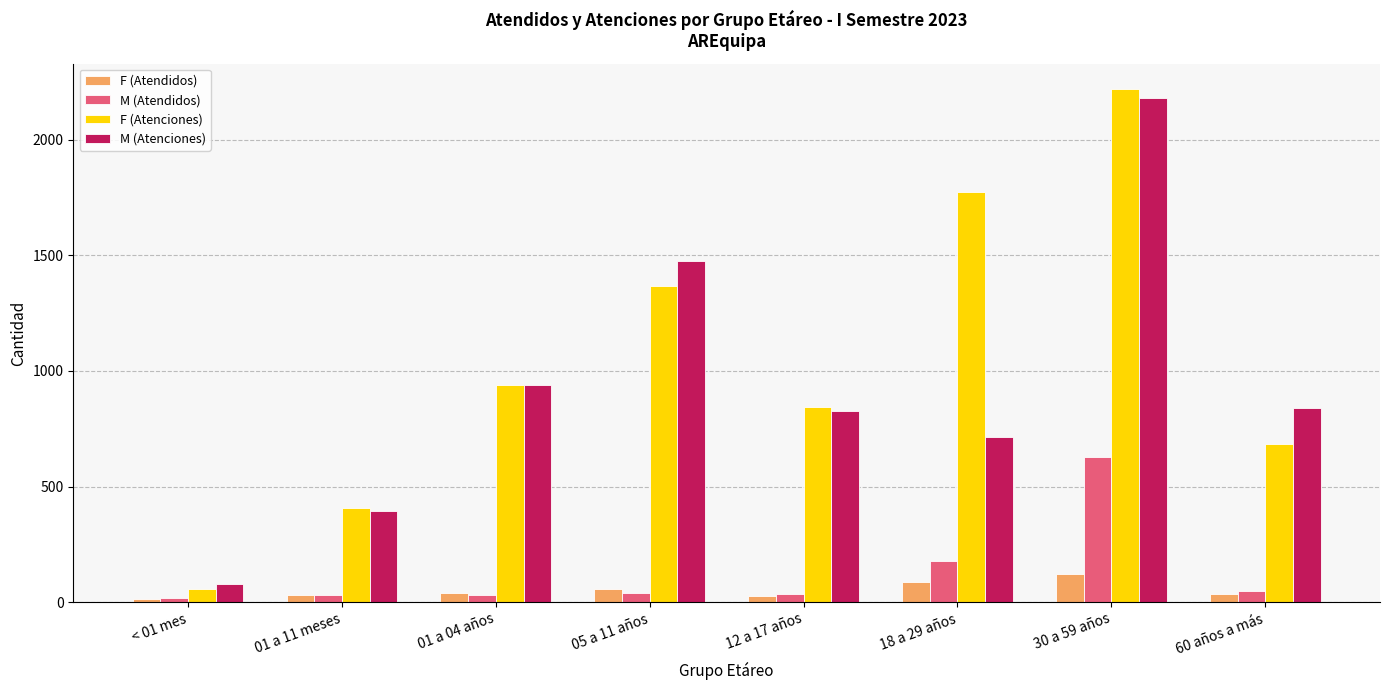

What is the sum of all F (Atenciones) values?

8288